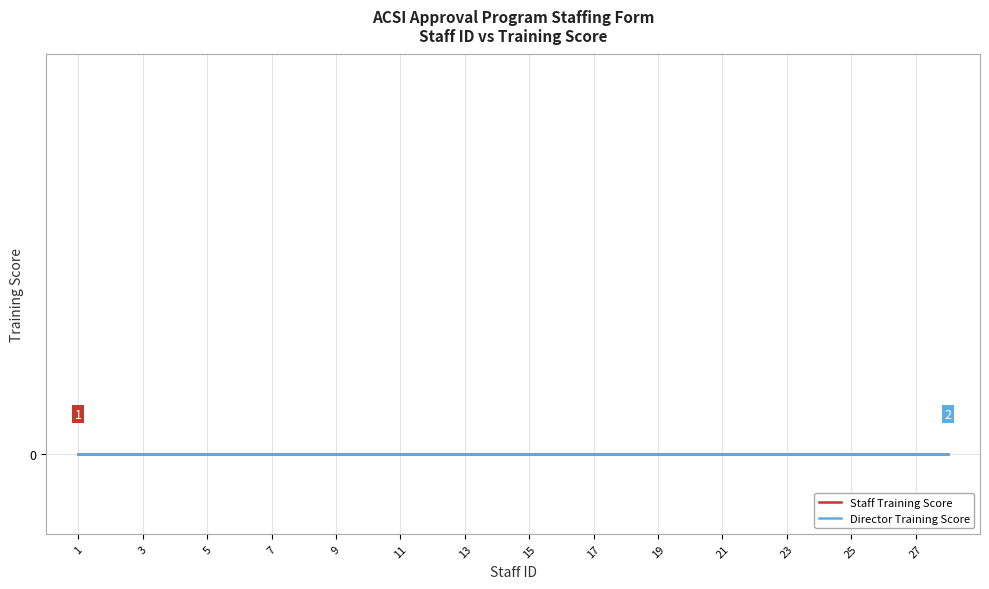

Is the value of Training Score at 27 greater than the value of Staff ID at 18?

No